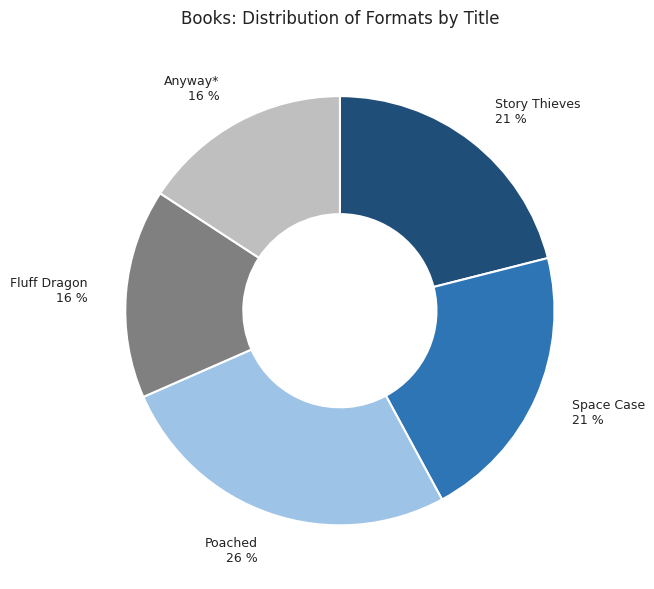

To the nearest percent, what percentage of the pie is Space Case?

21%